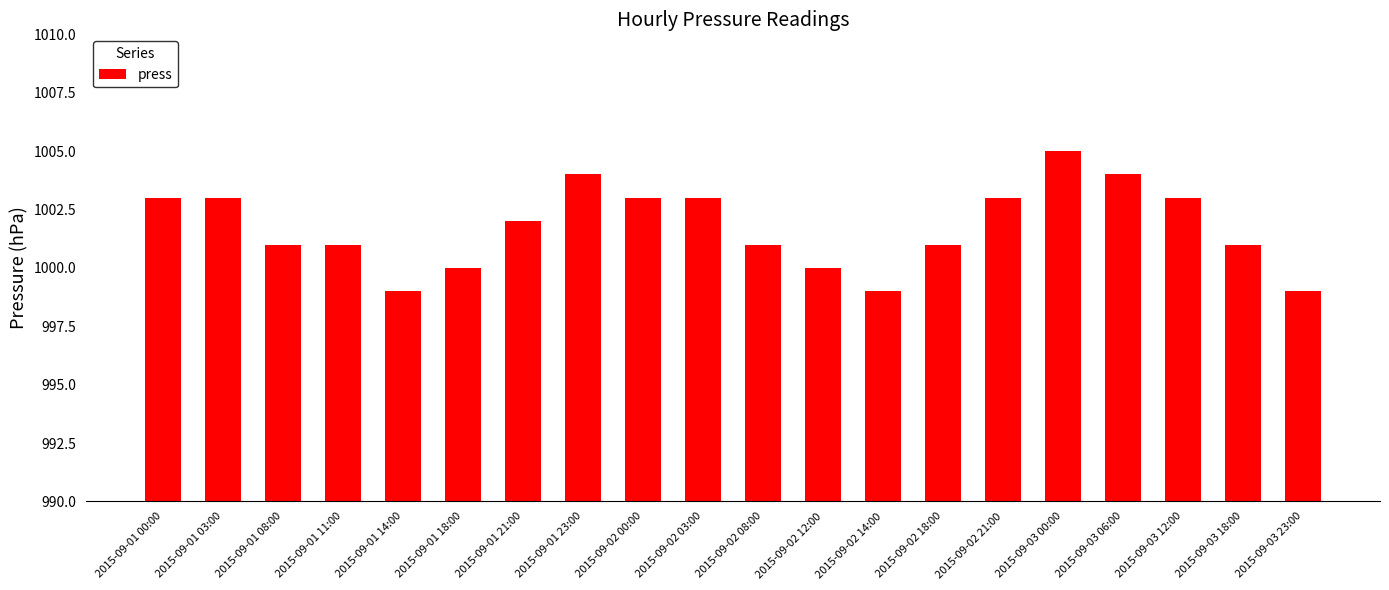

Is it true that the value at 2015-09-02 18:00 is 1001?

True